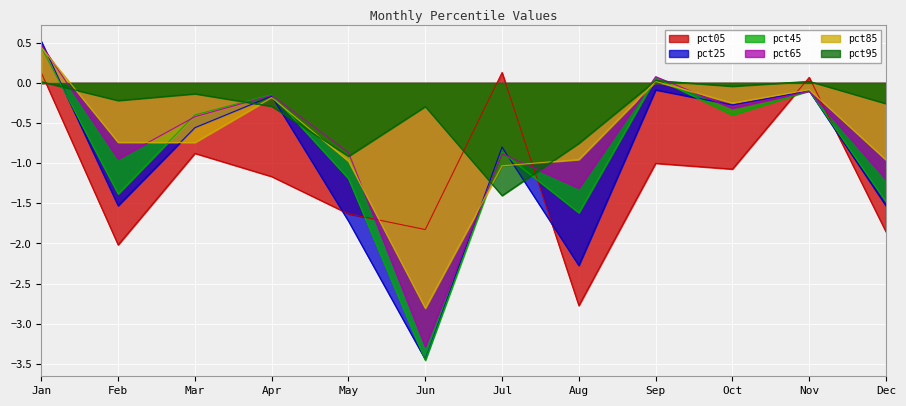

At which category does the chart reach its minimum across all series?

Jun